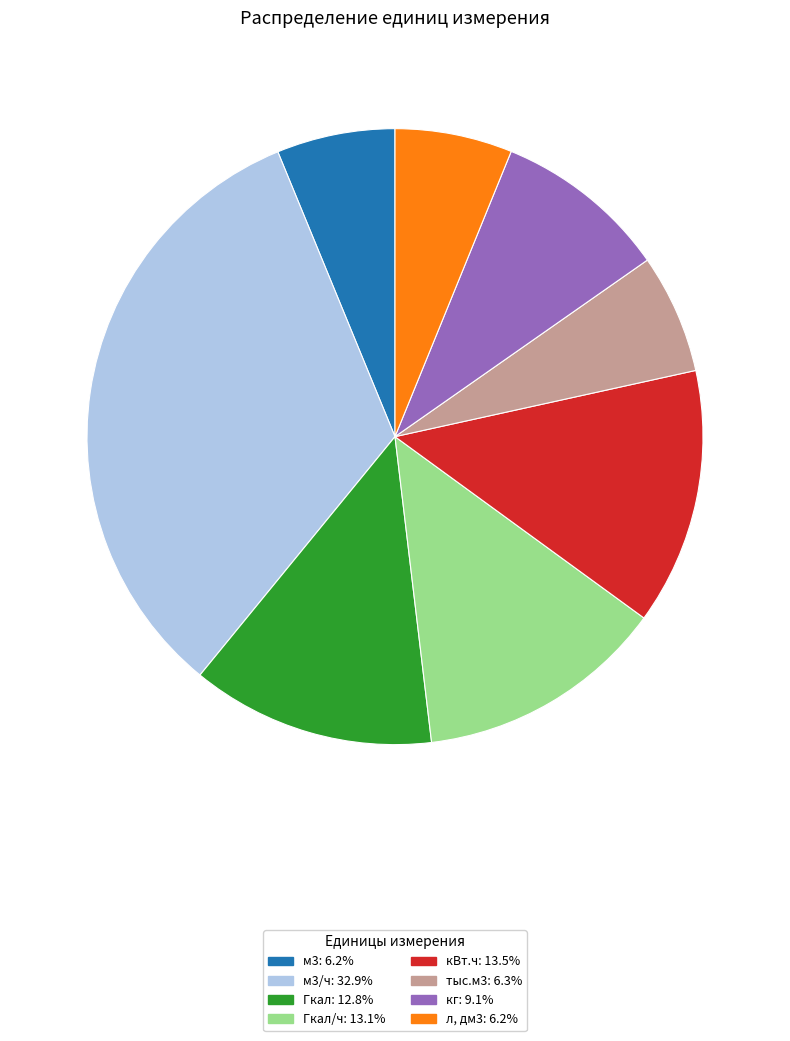

Does any single category account for the majority?

No